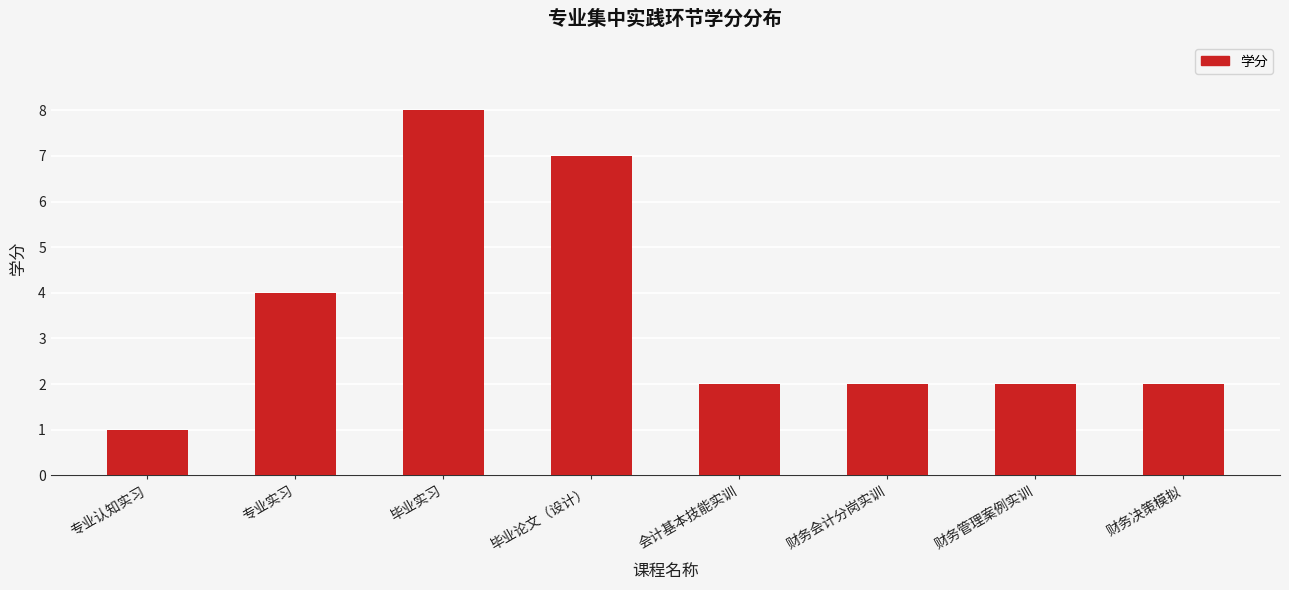

What is the average value?

4